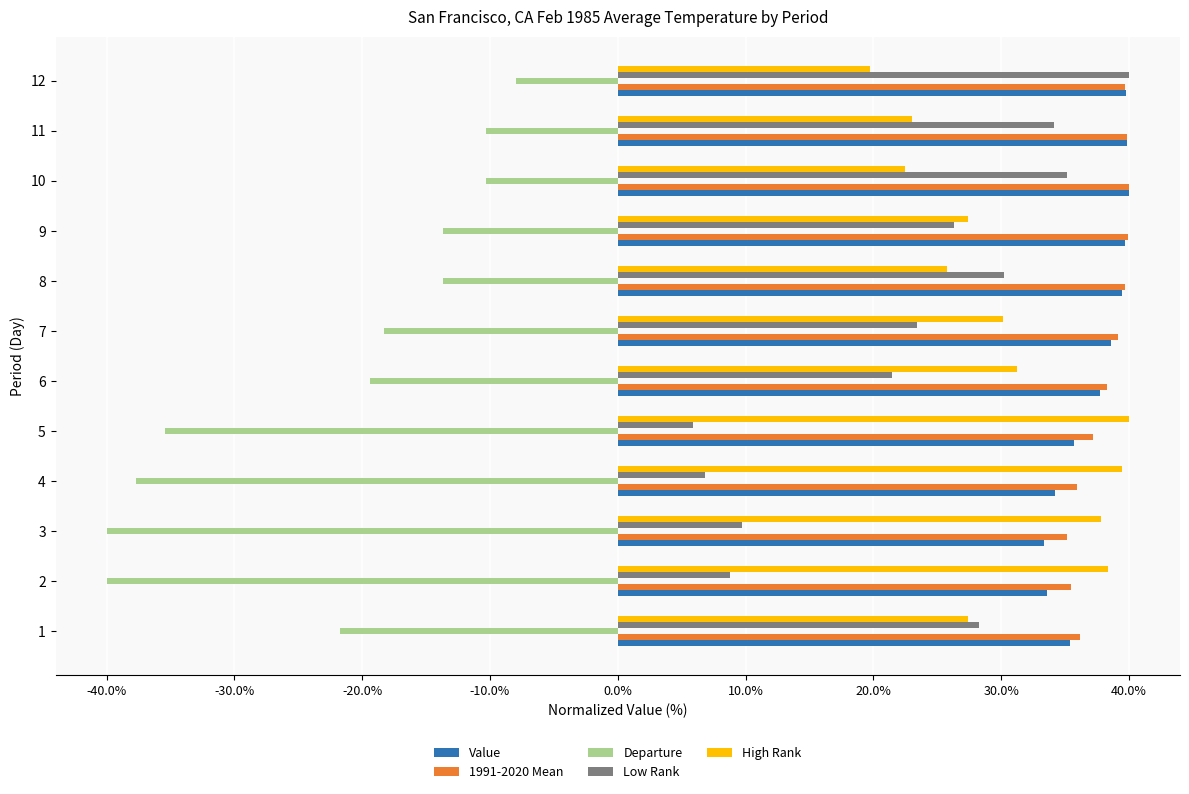

What is the greatest value displayed?

40.0